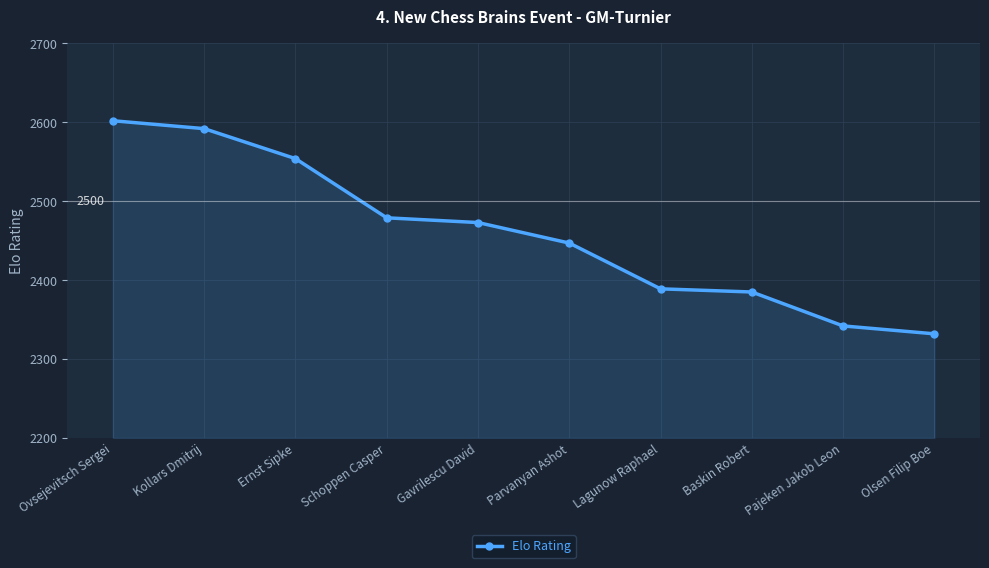

What is the maximum value shown in the chart?

2602